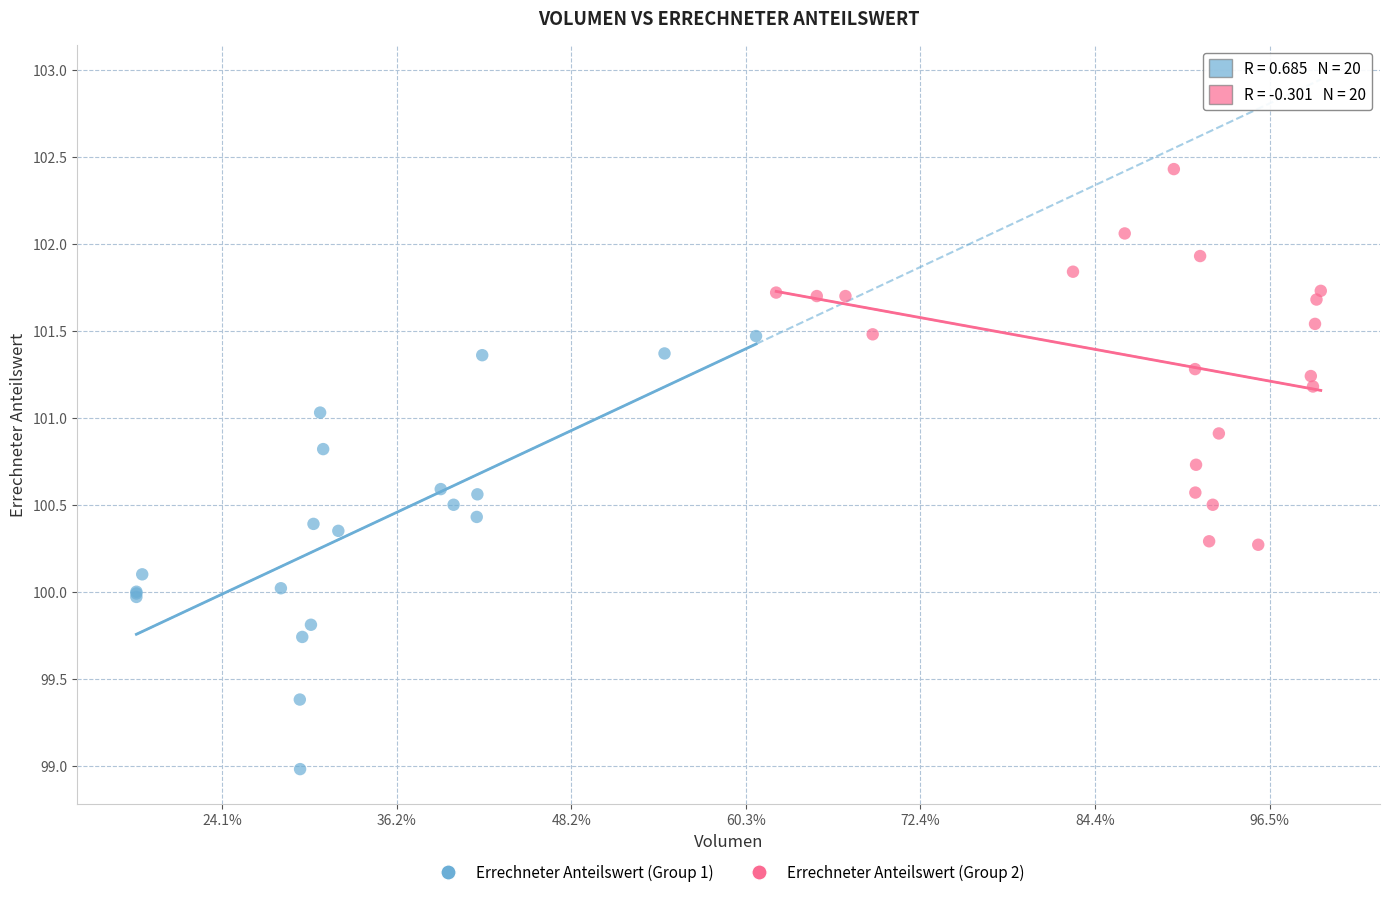

Which series has the largest Y range (max minus min)?

Errechneter Anteilswert (Group 1)